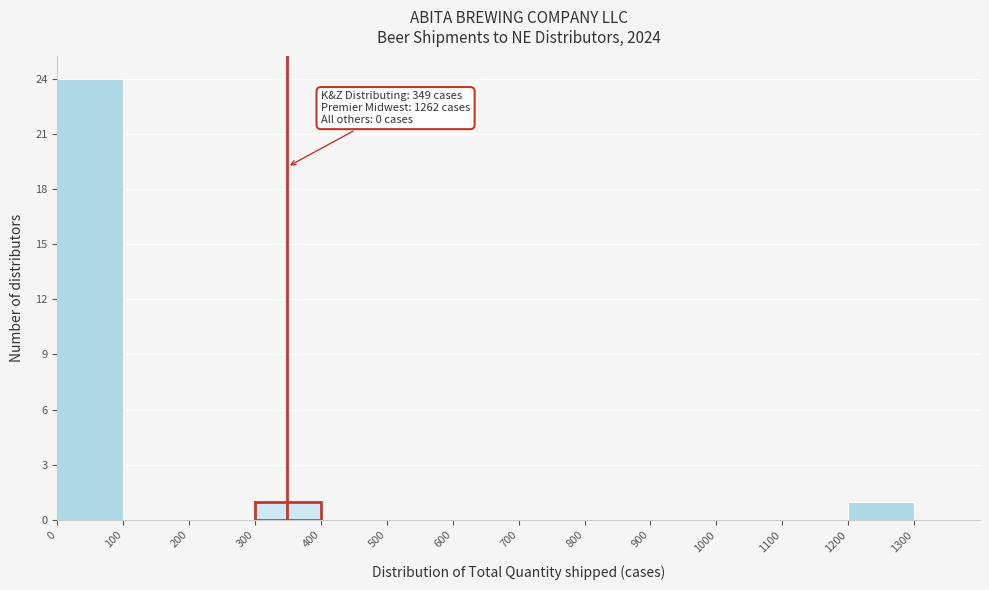

Over which range of the x-axis is the bar tallest?

0 to 100